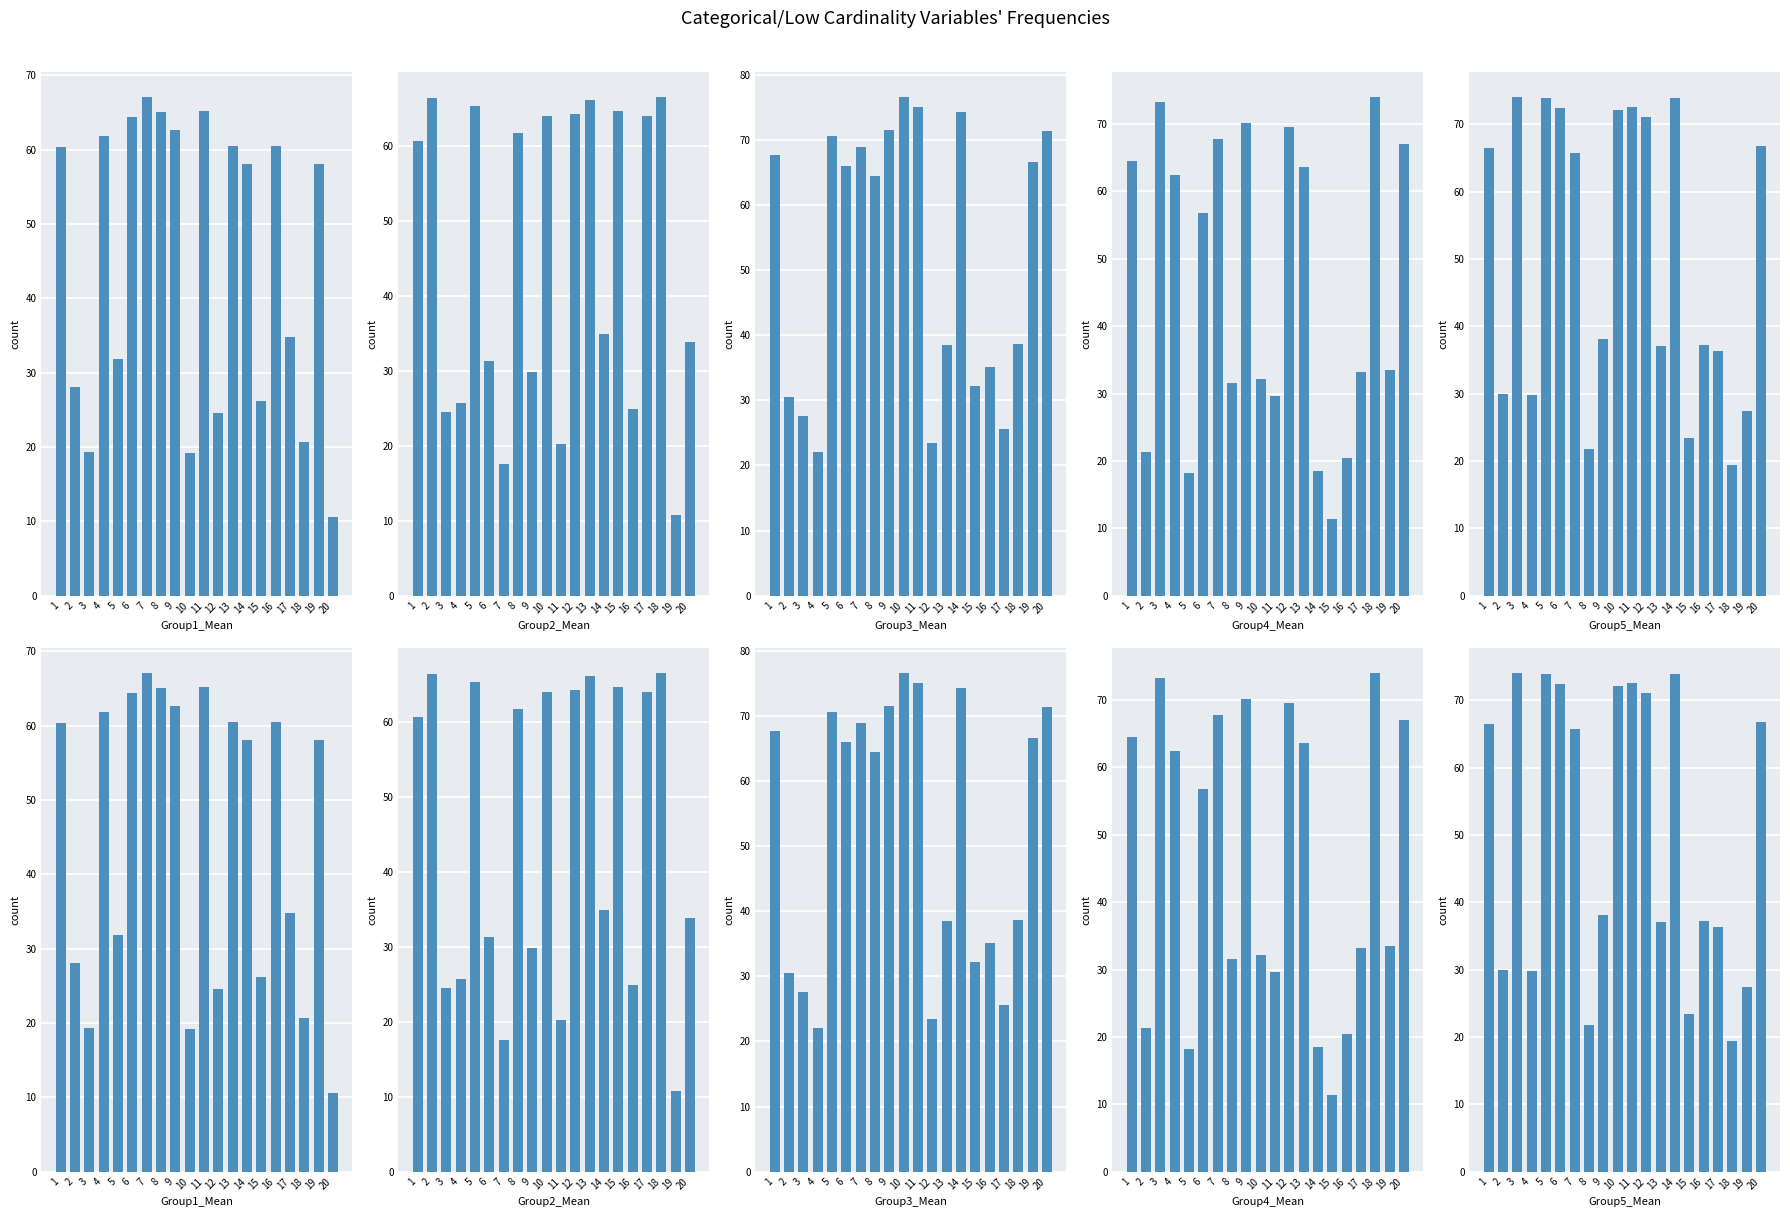

Between 15 and 19, which series saw the biggest shift?

Group2_Mean